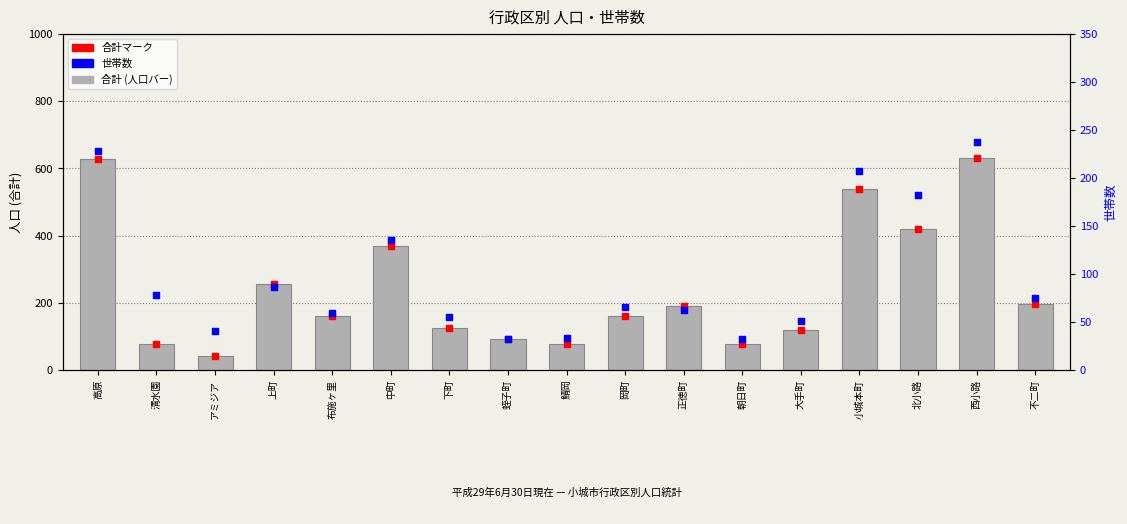

What are all the series names shown in the legend?

合計 (人口), 合計マーク, 世帯数